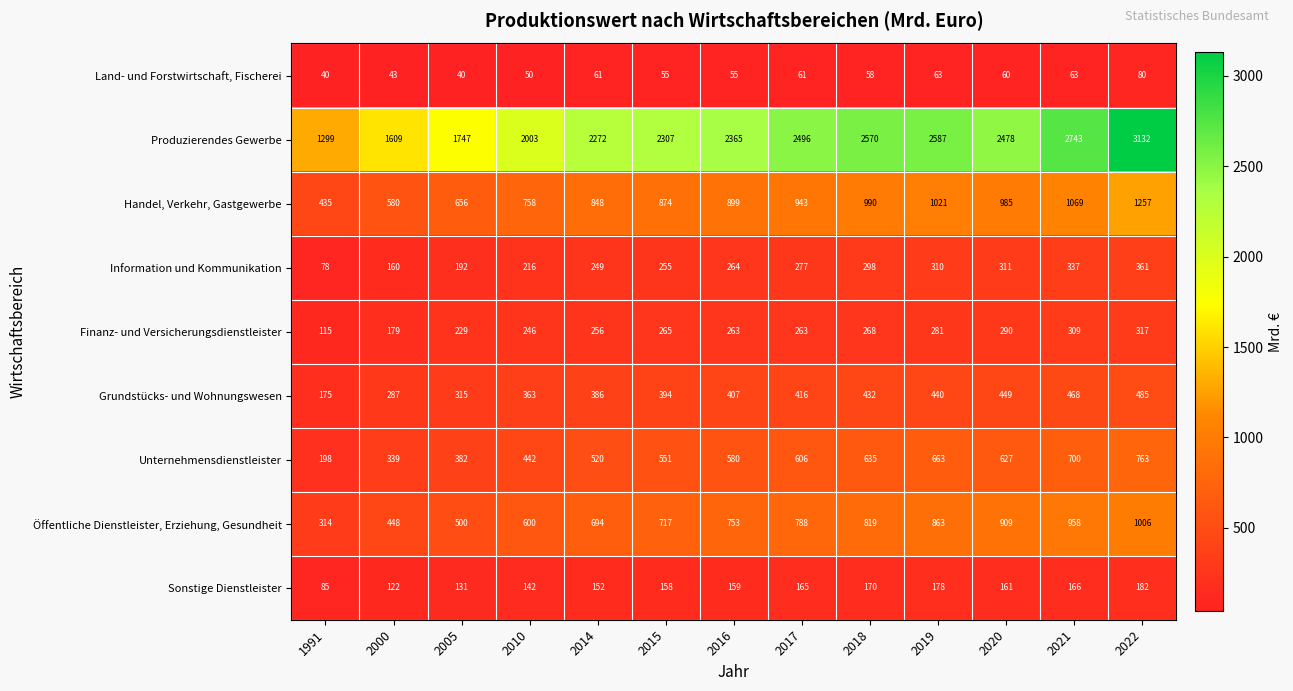

Between 2000 and 2005, which series saw the biggest shift?

Produzierendes Gewerbe